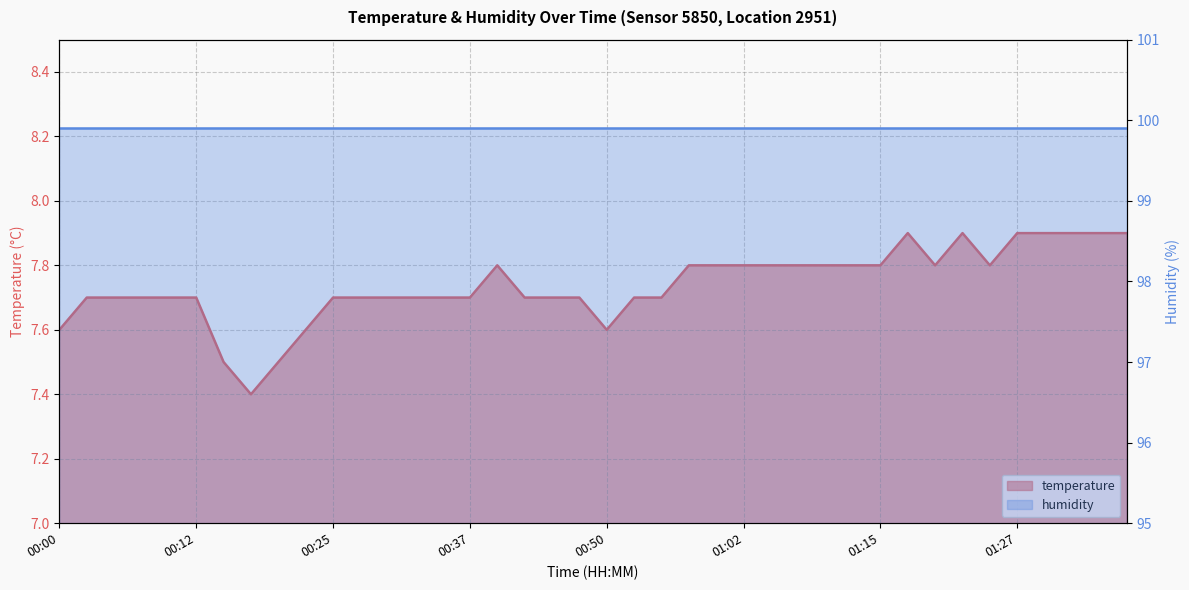

Reading left to right, transcribe all the data shown in this chart.

00:00=7.6	00:02=7.7	00:05=7.7	00:07=7.7	00:10=7.7	00:12=7.7	00:15=7.5	00:17=7.4	00:20=7.5	00:22=7.6	00:25=7.7	00:27=7.7	00:30=7.7	00:32=7.7	00:35=7.7	00:37=7.7	00:40=7.8	00:42=7.7	00:45=7.7	00:47=7.7	00:50=7.6	00:52=7.7	00:55=7.7	00:57=7.8	01:00=7.8	01:02=7.8	01:05=7.8	01:07=7.8	01:10=7.8	01:12=7.8	01:15=7.8	01:17=7.9	01:20=7.8	01:22=7.9	01:25=7.8	01:27=7.9	01:30=7.9	01:32=7.9	01:35=7.9	01:37=7.9